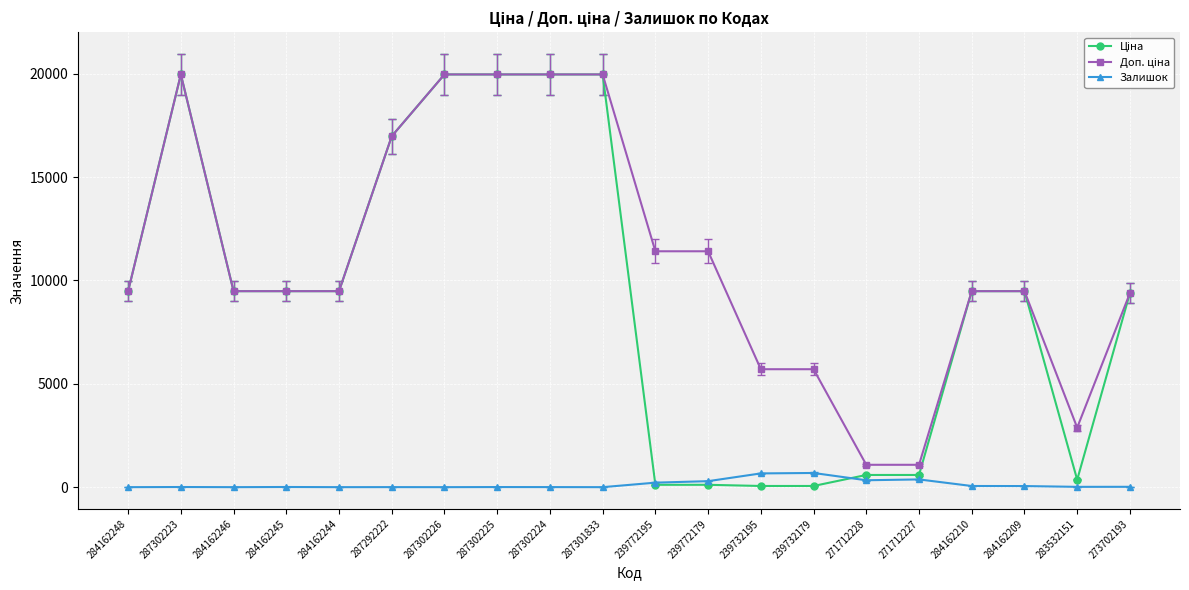

Does the chart have visible grid lines?

Yes